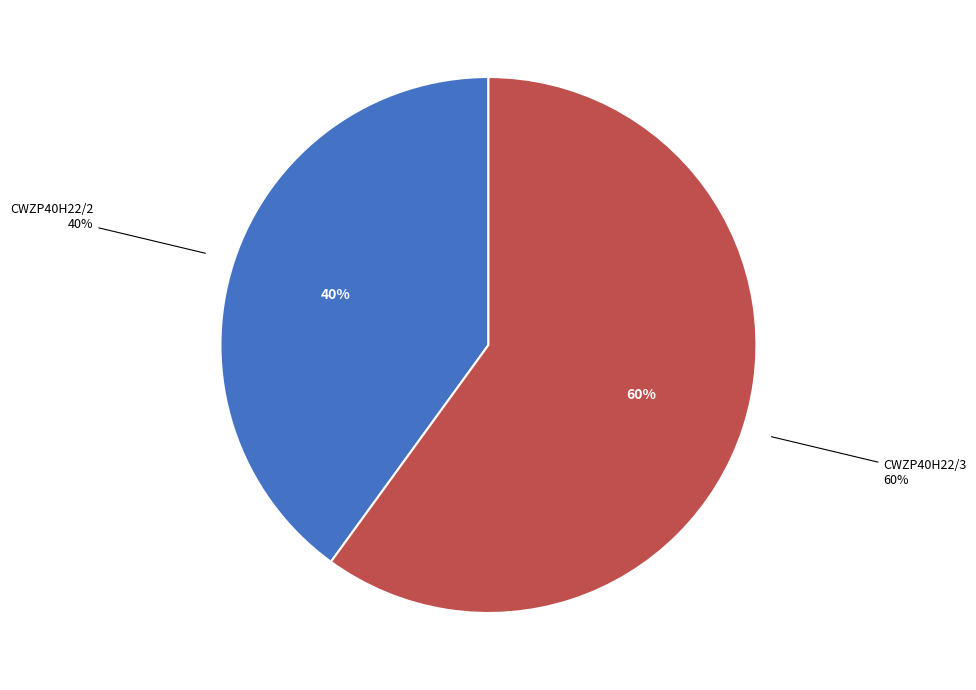

Between CWZP40H22/2 and CWZP40H22/3, which is larger?

CWZP40H22/3